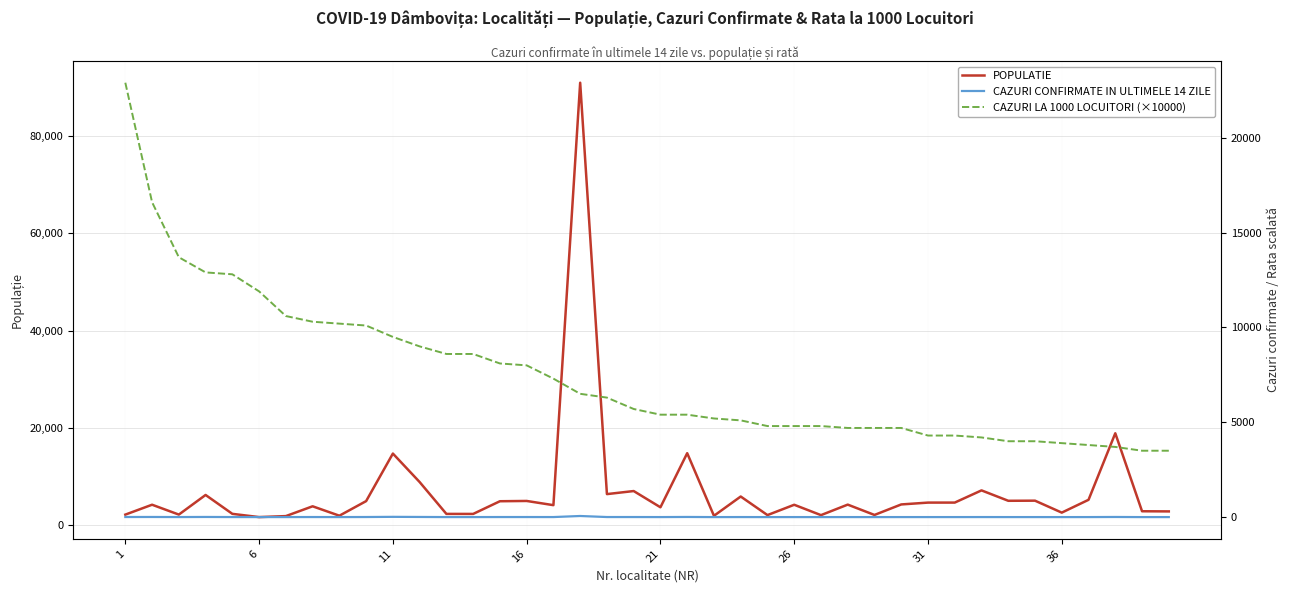

At 26, list the series in order from smallest to largest.

CAZURI CONFIRMATE IN ULTIMELE 14 ZILE, POPULATIE, CAZURI LA 1000 LOCUITORI (×10000)